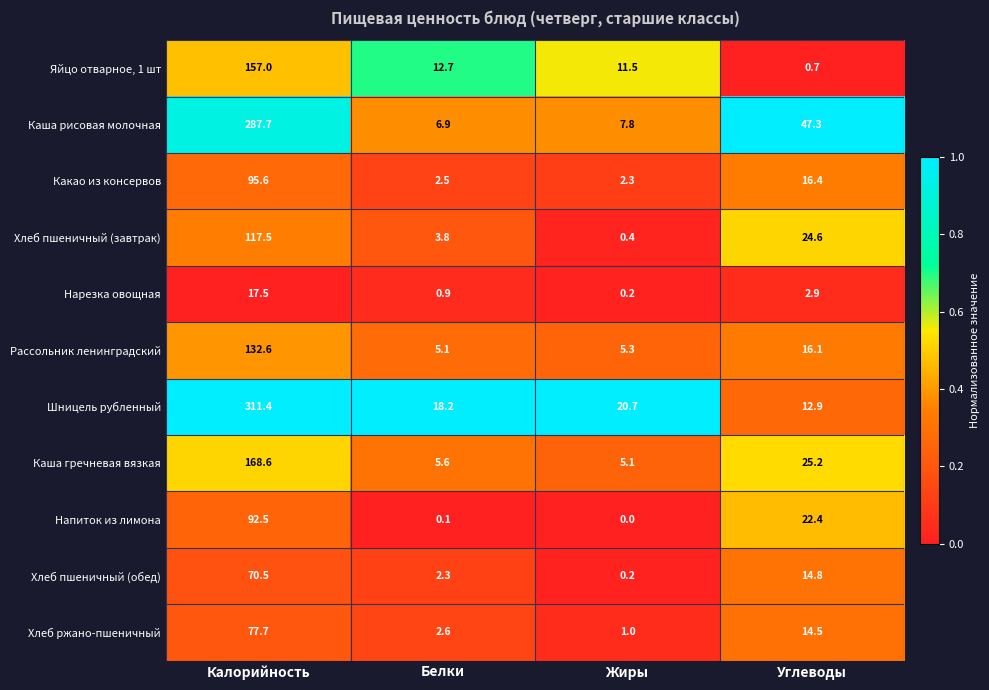

Which label corresponds to the largest value in the chart?

Калорийность